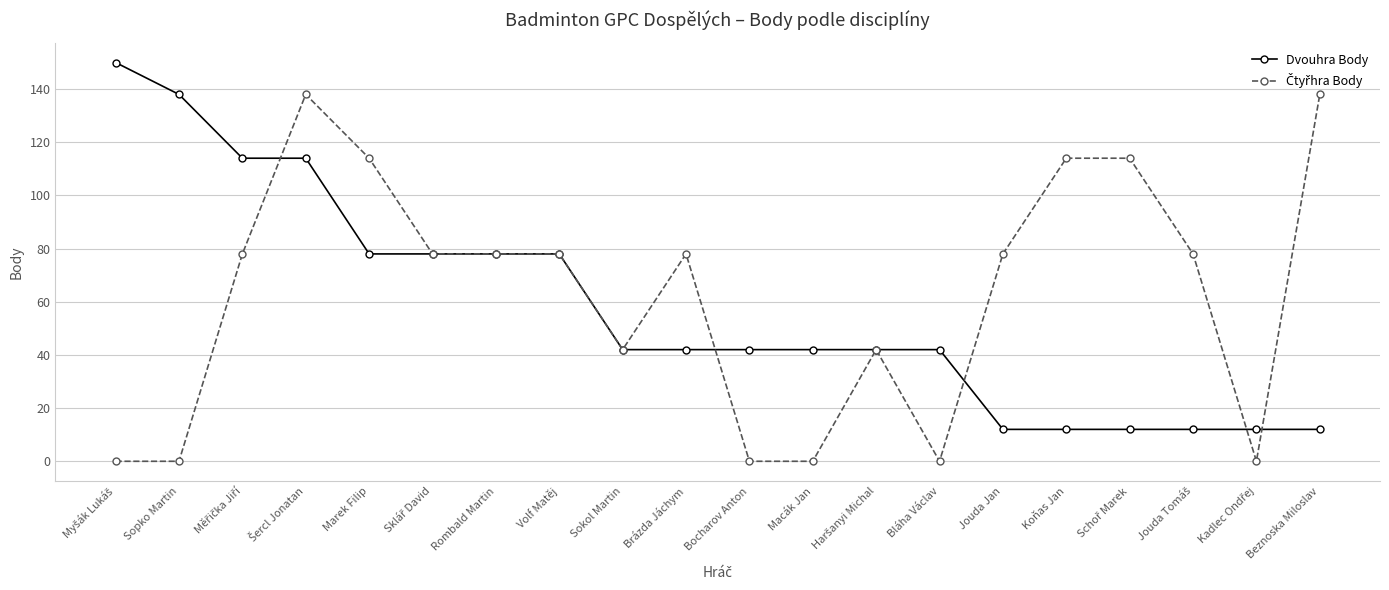

What is the highest value of the Dvouhra Body series?

150